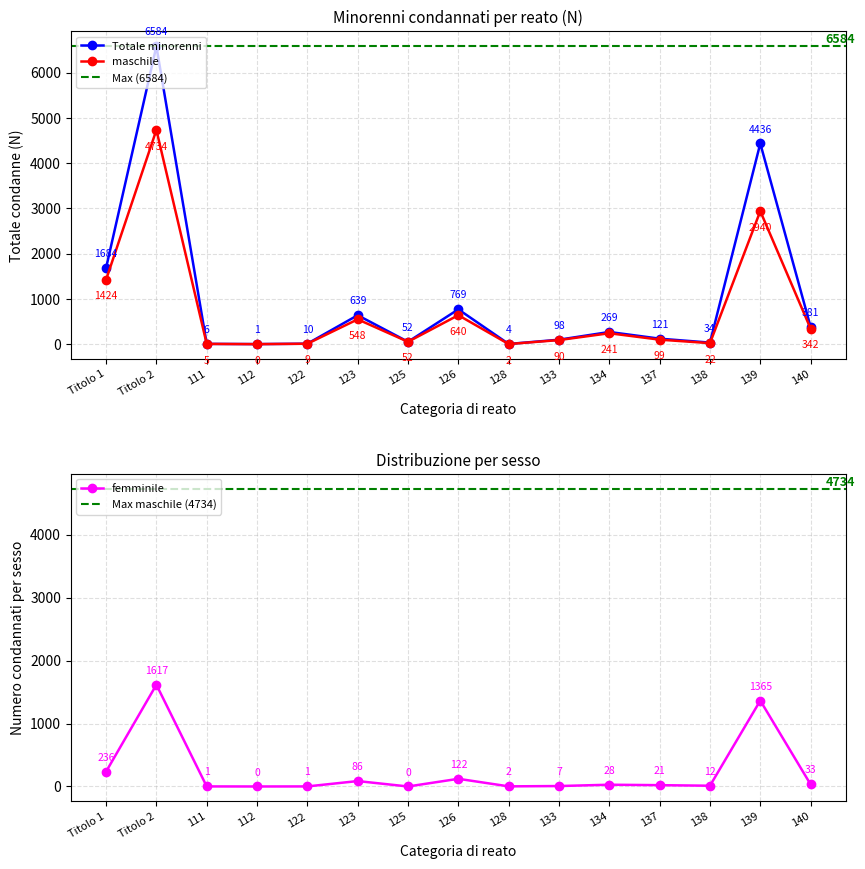

What is the sum of the femminile (N) values at 133 and 137?

28